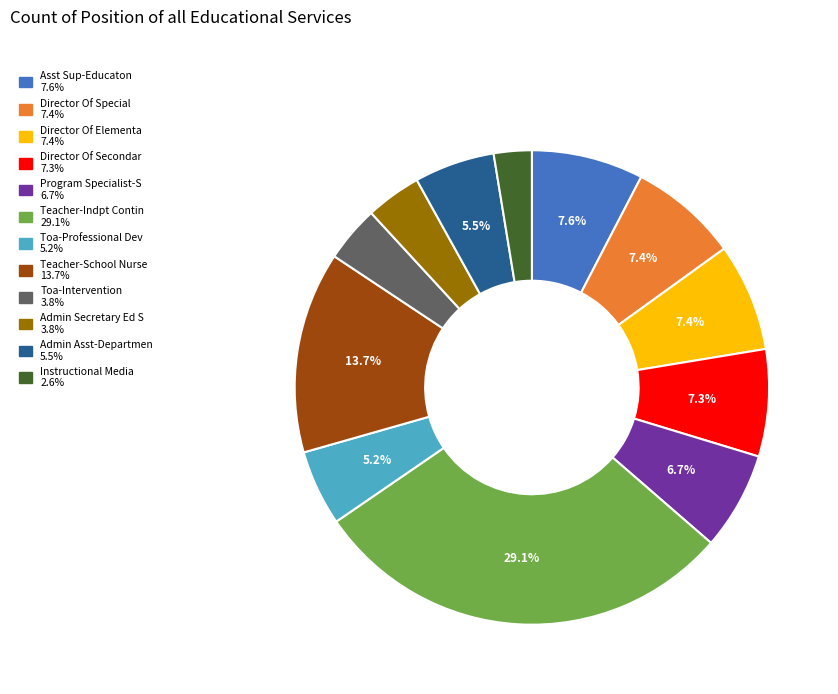

Does Director Of Secondar account for over 50% of the chart?

No